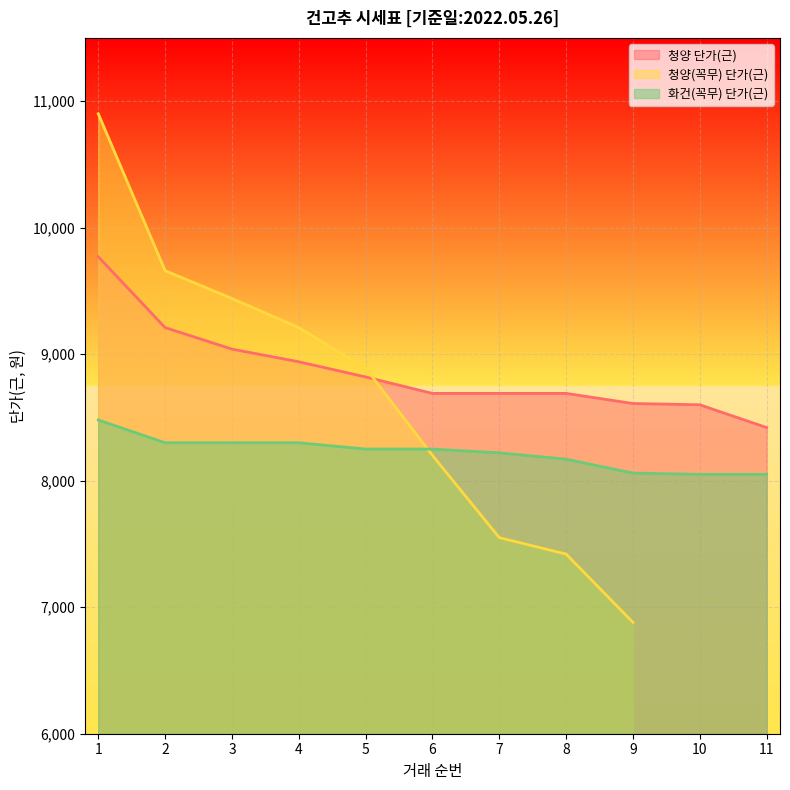

True or false: 화건(꼭무) 단가(근) and 청양 단가(근) intersect in this chart.

False